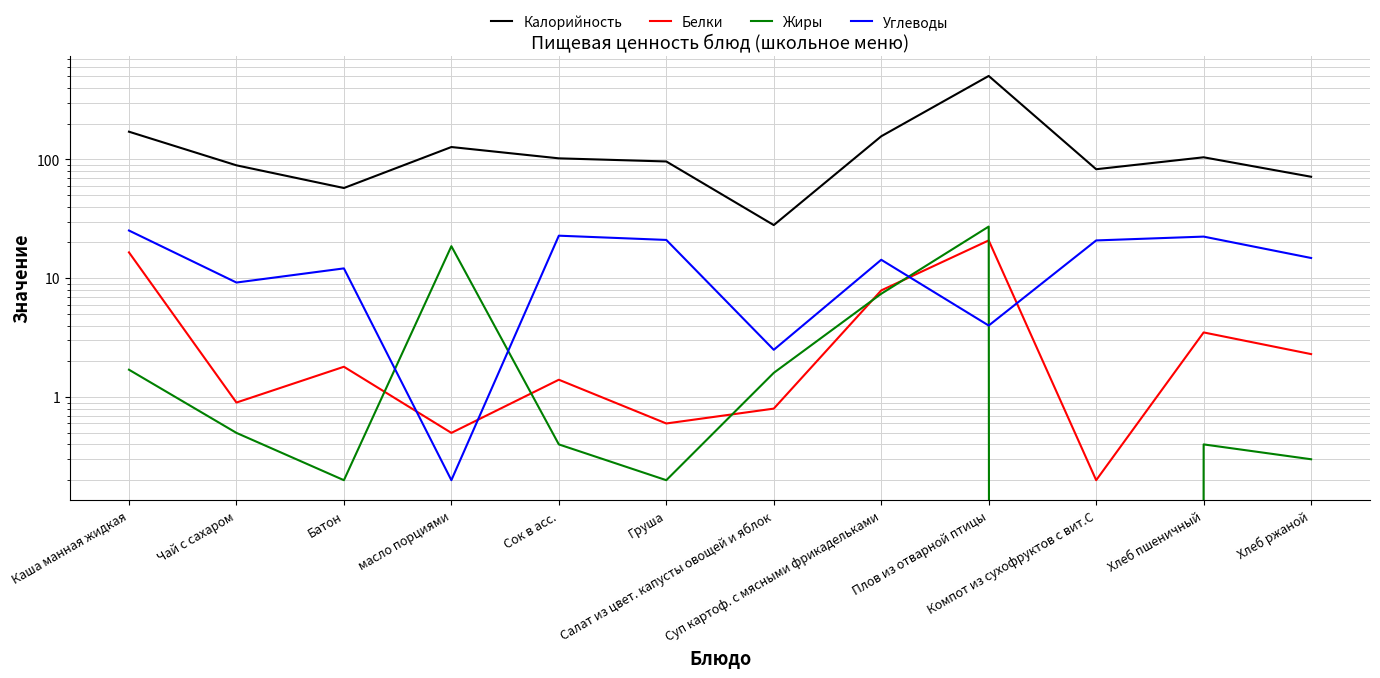

Rank the categories by Белки value from highest to lowest.

Плов из отварной птицы, Каша манная жидкая, Суп картоф. с мясными фрикадельками, Хлеб пшеничный, Хлеб ржаной, Батон, Сок в асс., Чай с сахаром, Салат из цвет. капусты овощей и яблок, Груша, масло порциями, Компот из сухофруктов с вит.С